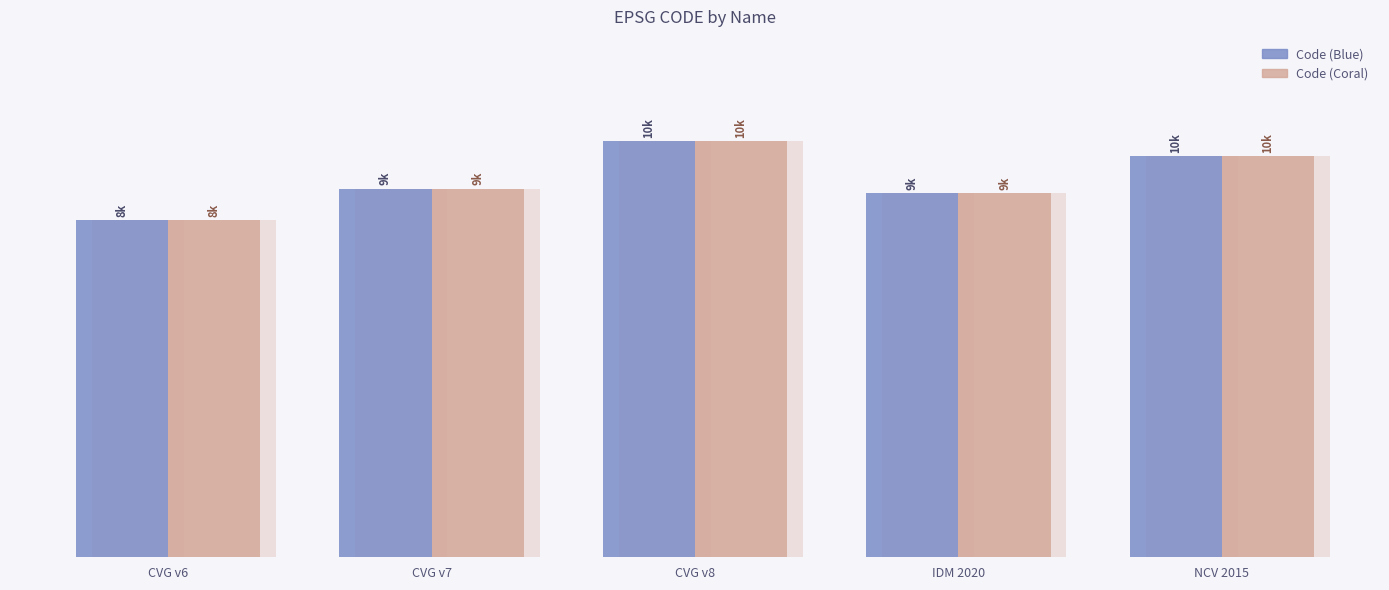

Is it true that CODE (Coral) equals 15876 at NCV 2015?

False